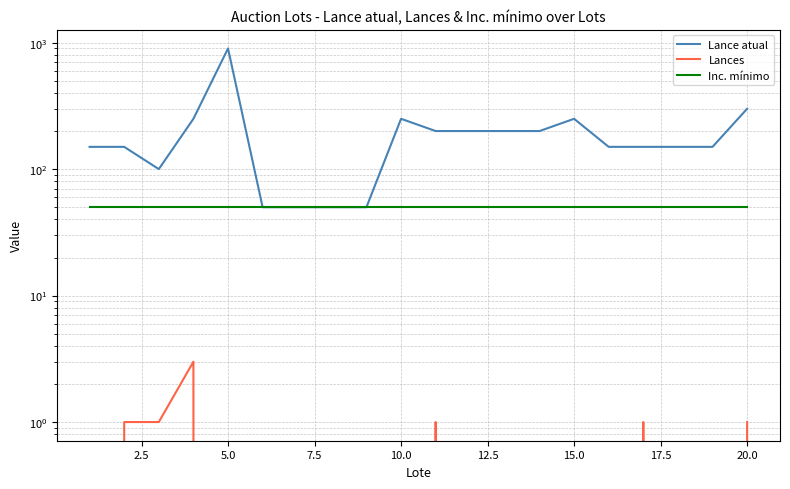

Reading left to right, extract all data points from this chart.

Lance atual: 150	150	100	250	900	50	50	50	50	250	200	200	200	200	250	150	150	150	150	300
Lances: 0	1	1	3	0	0	0	0	0	0	1	0	0	0	0	0	1	0	0	1
Inc. mínimo: 50	50	50	50	50	50	50	50	50	50	50	50	50	50	50	50	50	50	50	50